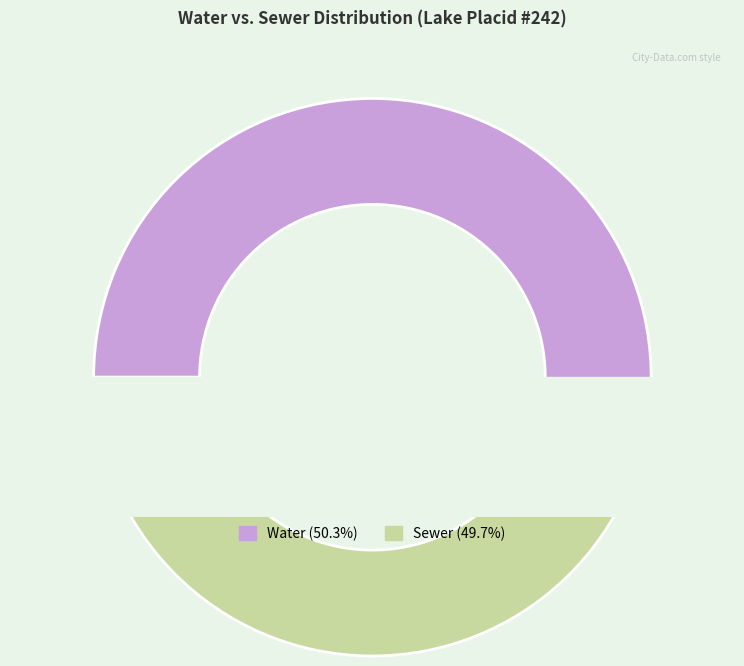

To the nearest percent, what portion does Sewer represent?

50%